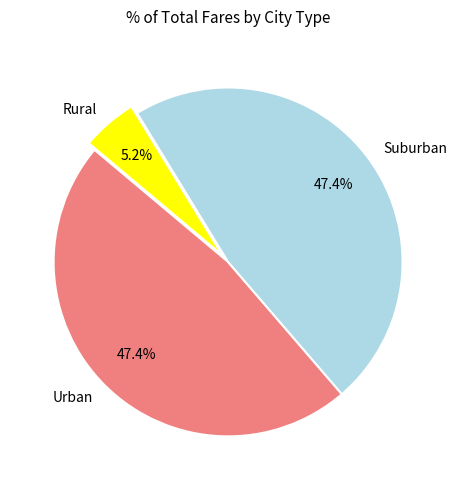

Which has a higher value, Suburban or Rural?

Suburban